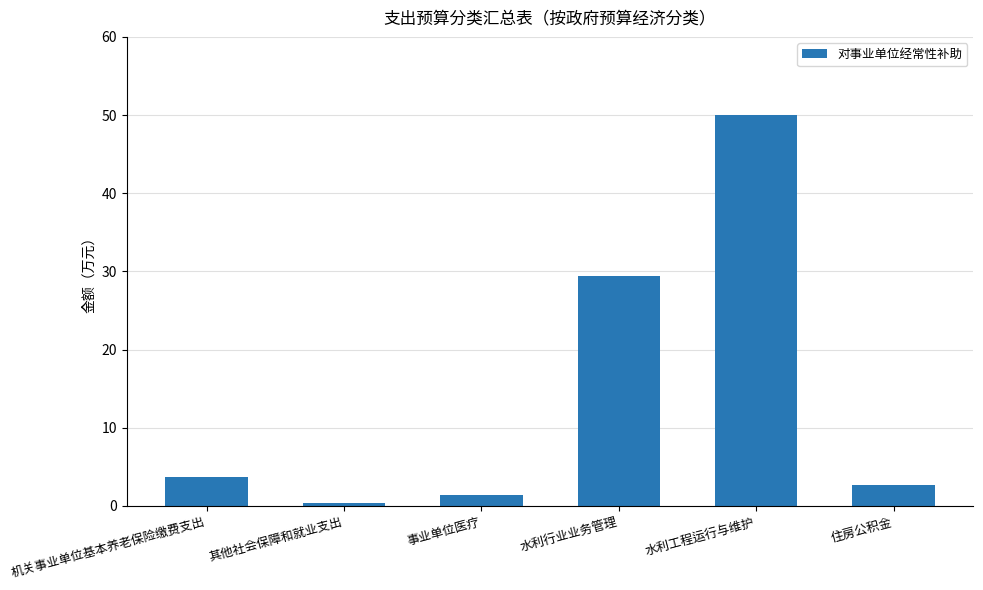

Are the bars horizontal?

No